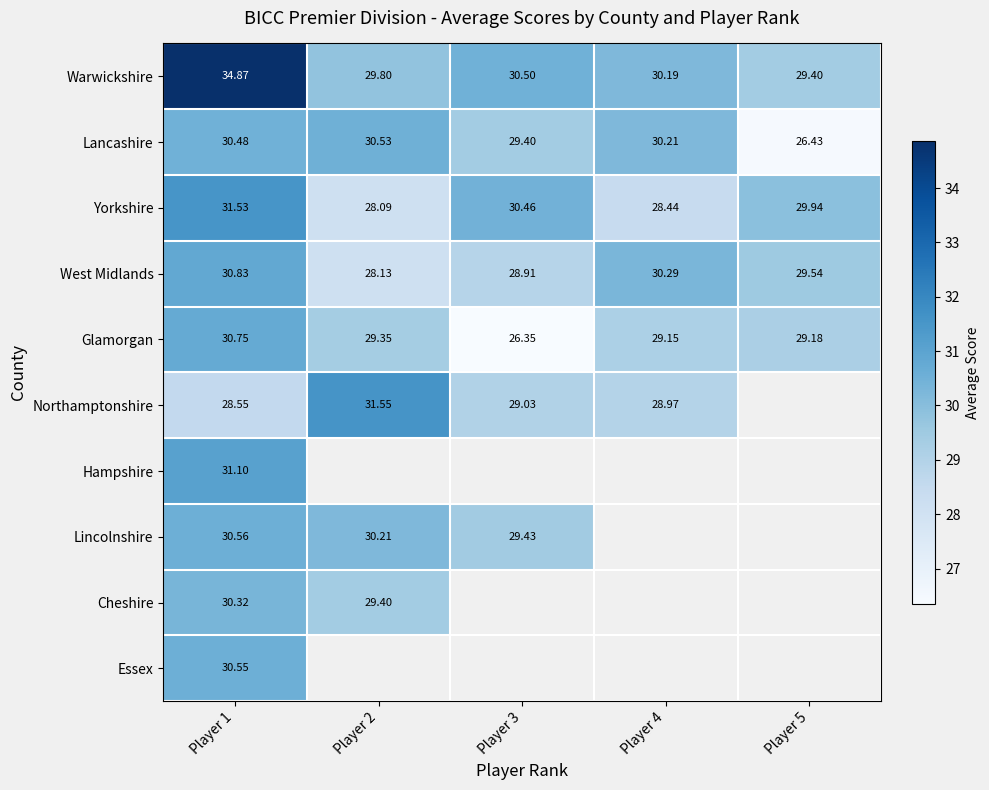

What is the difference between the maximum and minimum values in the Cheshire series?

0.9